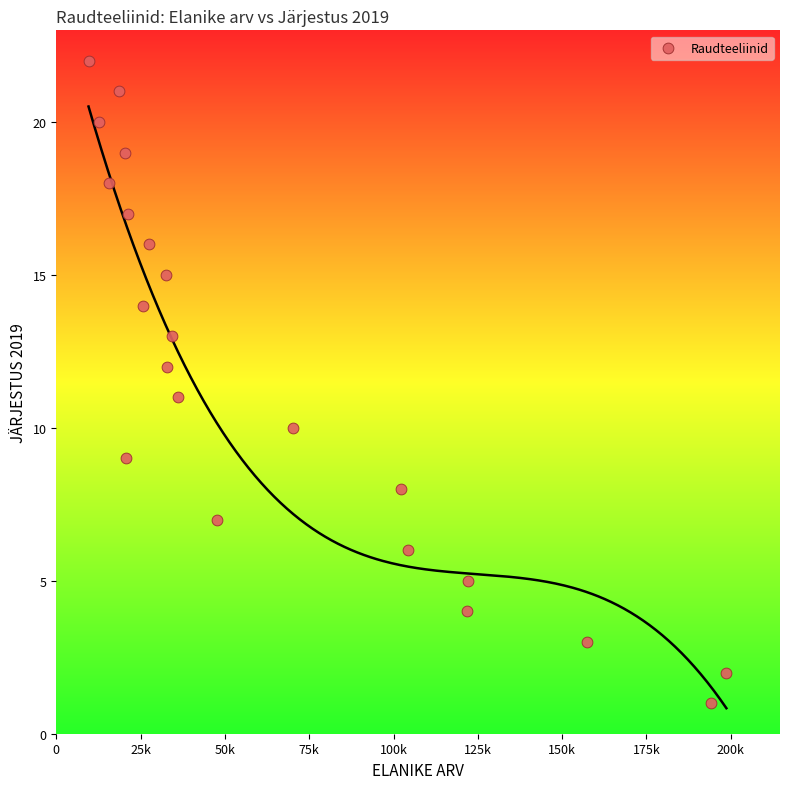

What is the range of Y values (max minus min)?

21